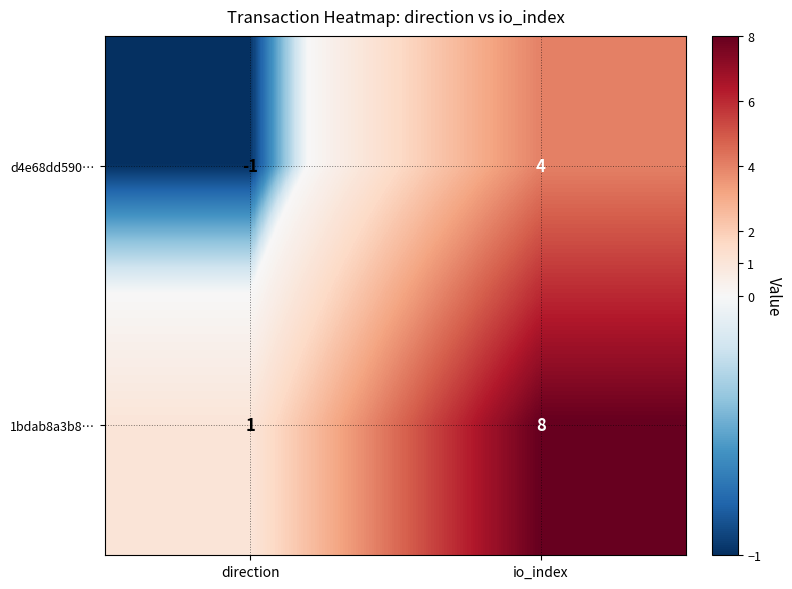

Which series has the largest range (max minus min)?

1bdab8a3b8…